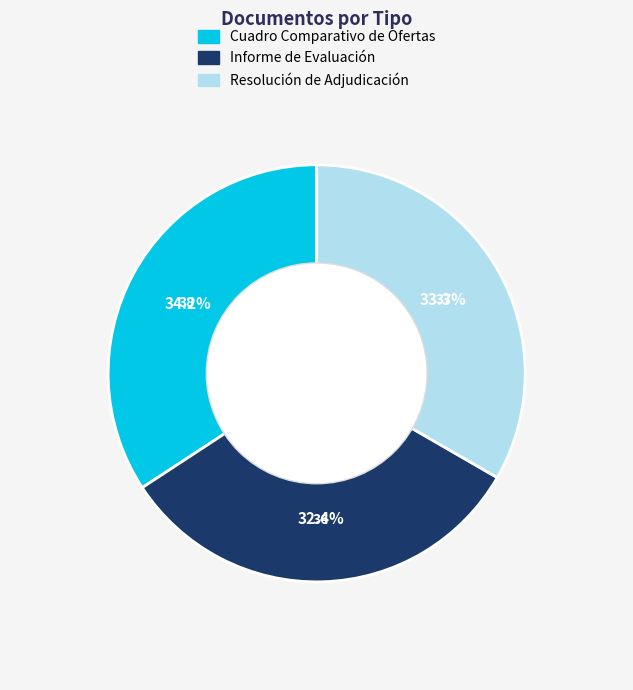

Approximately how many times larger is the value at Resolución de Adjudicación compared to Informe de Evaluación?

1.0